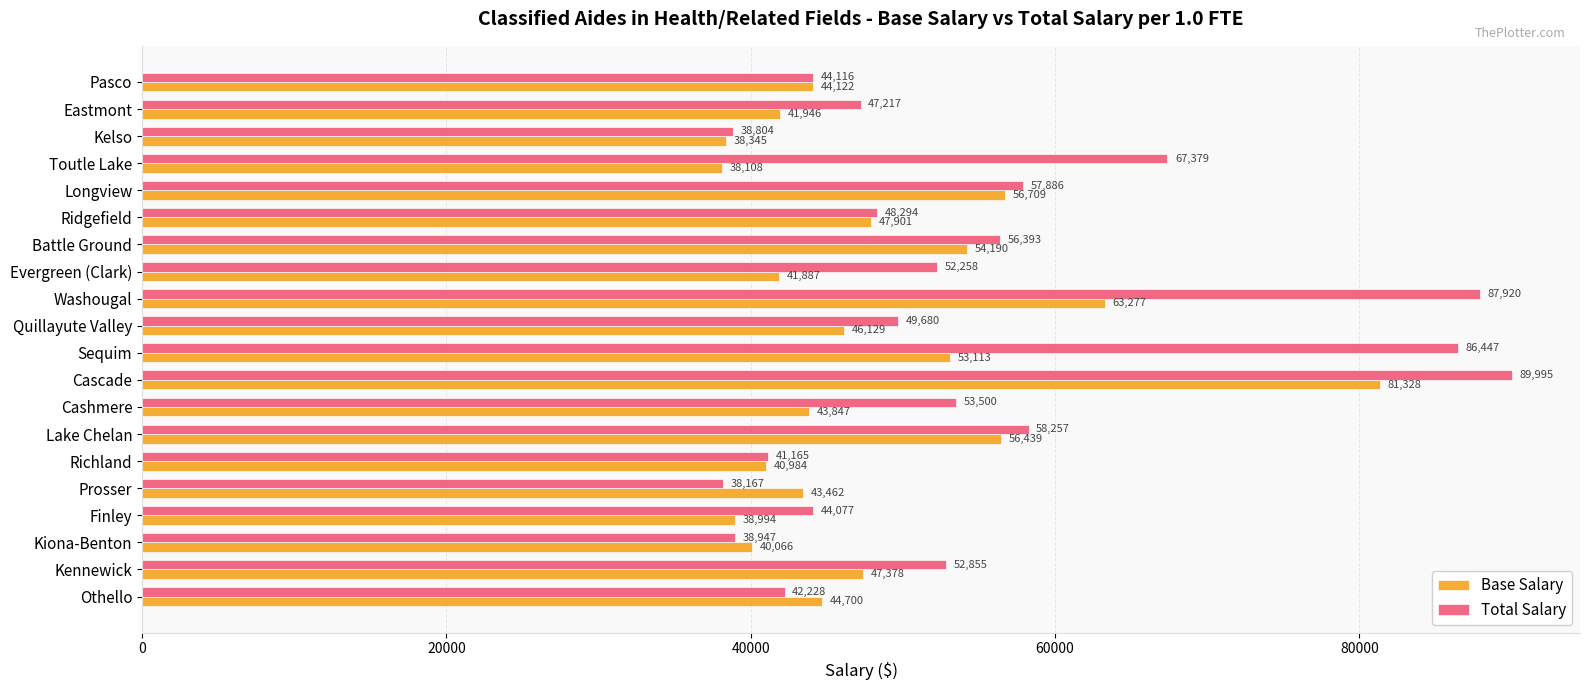

At which category is the sum across all series the highest?

Cascade